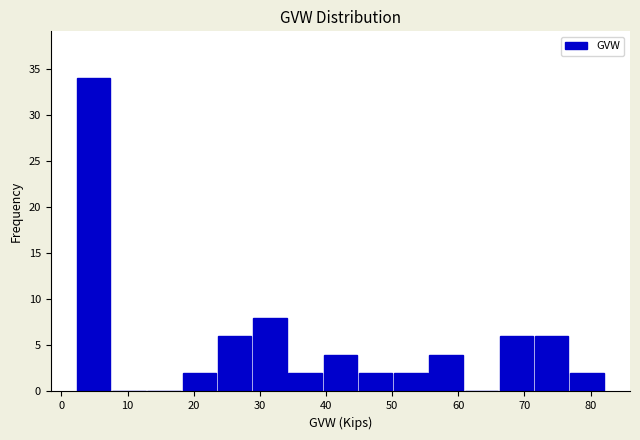

How tall is the bar that spans 55 to 61 on the x-axis? Neither the bar edges nor the heights are printed on the chart, so give them approximately, as read against the axes.

4